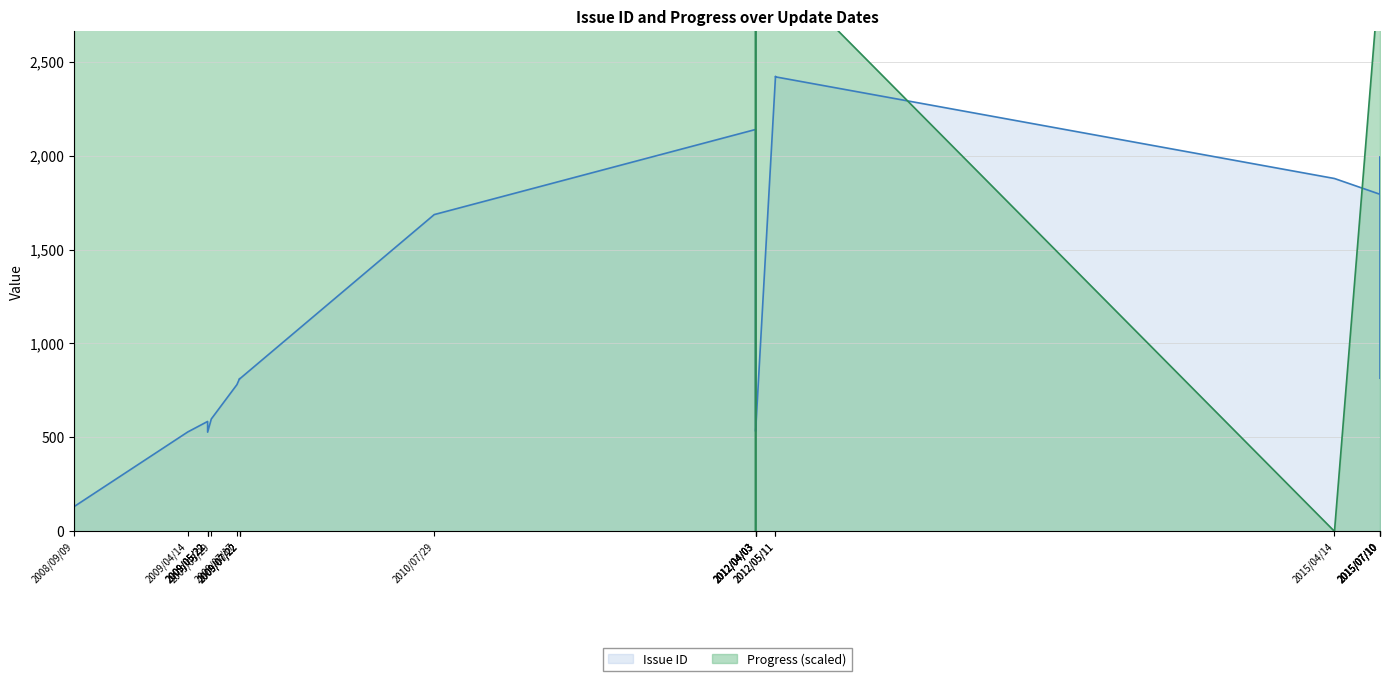

Which category has the highest value across all series?

2012/05/11